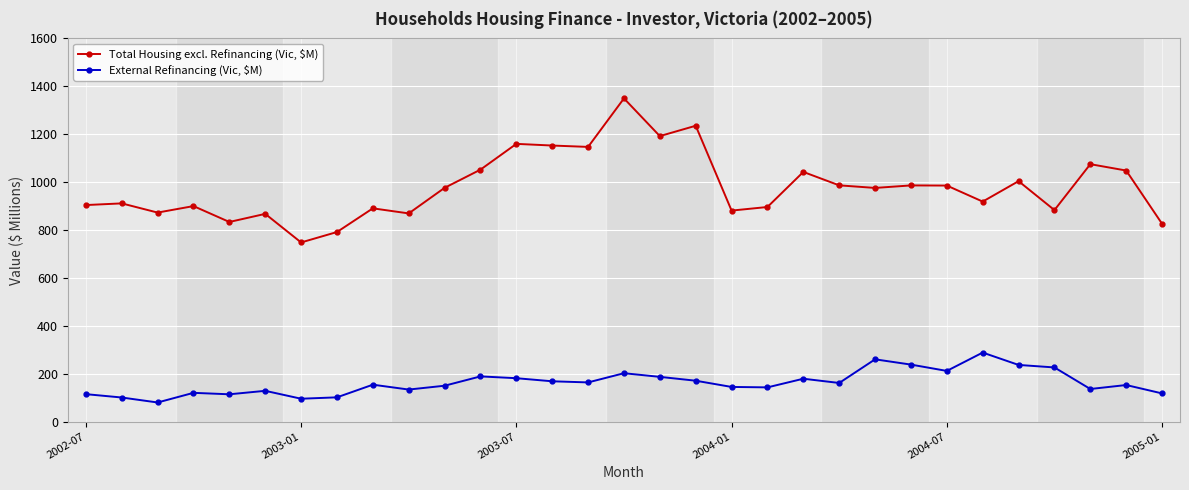

Does the chart display data point markers on the line(s)?

Yes